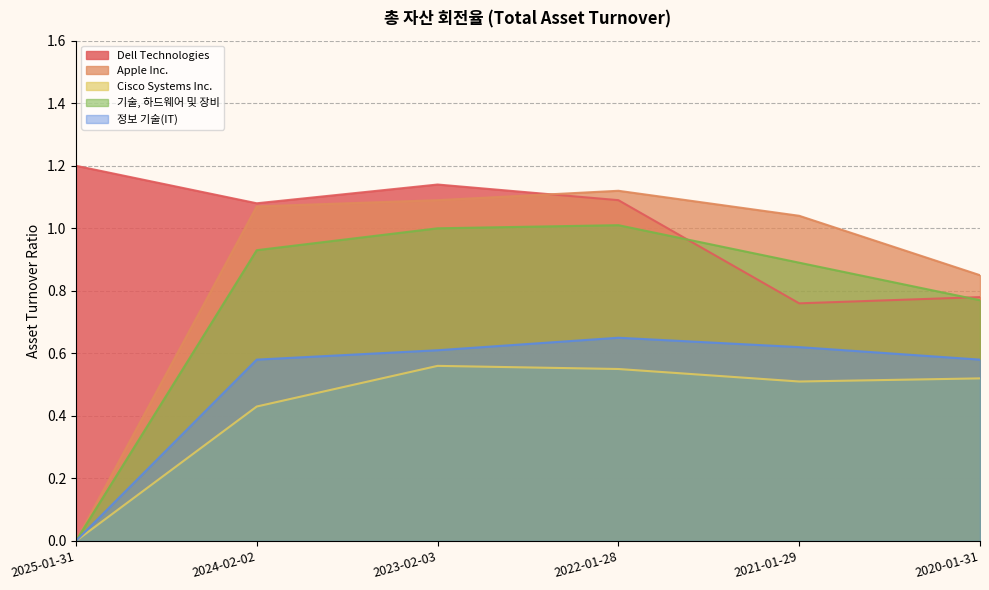

The Dell Technologies series shows 1.3 at 2021-01-29. True or false?

False